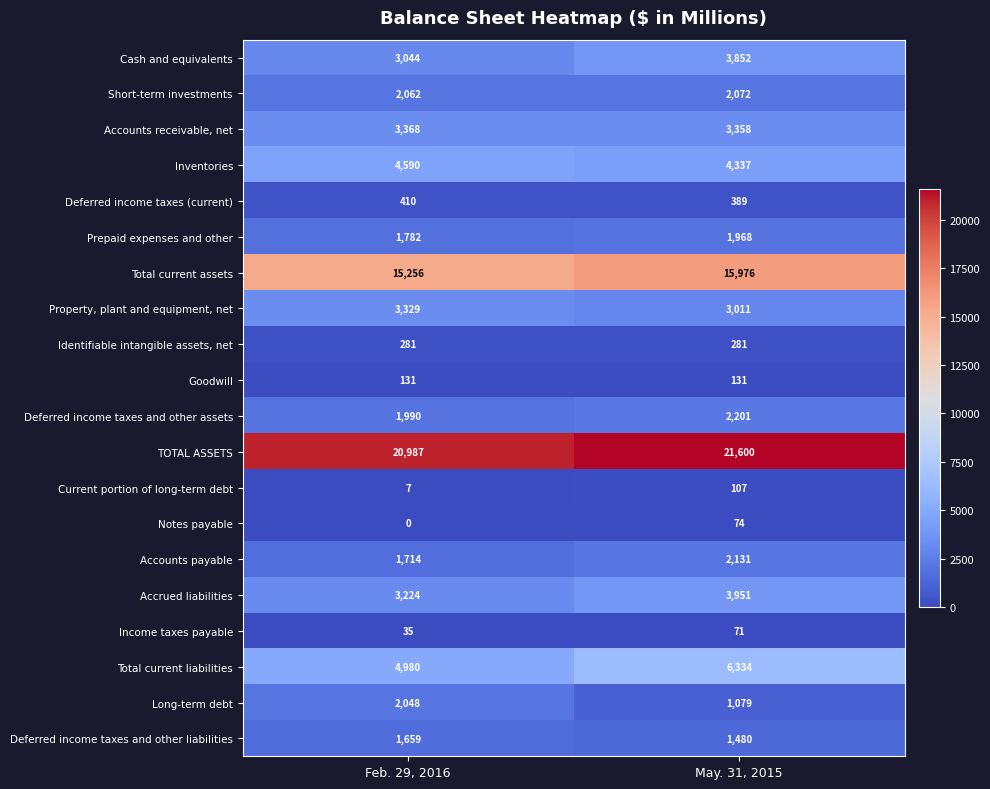

What is the sum of all Identifiable intangible assets, net values?

562